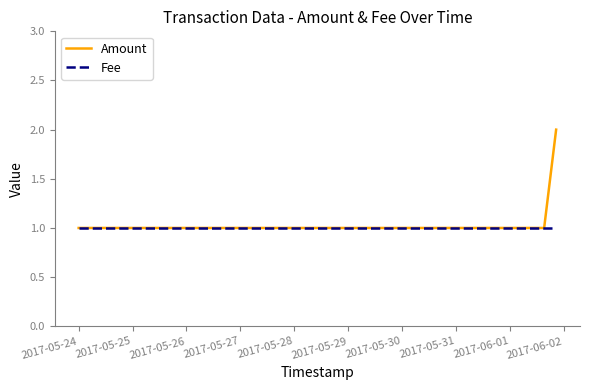

How many distinct data groups are displayed?

2